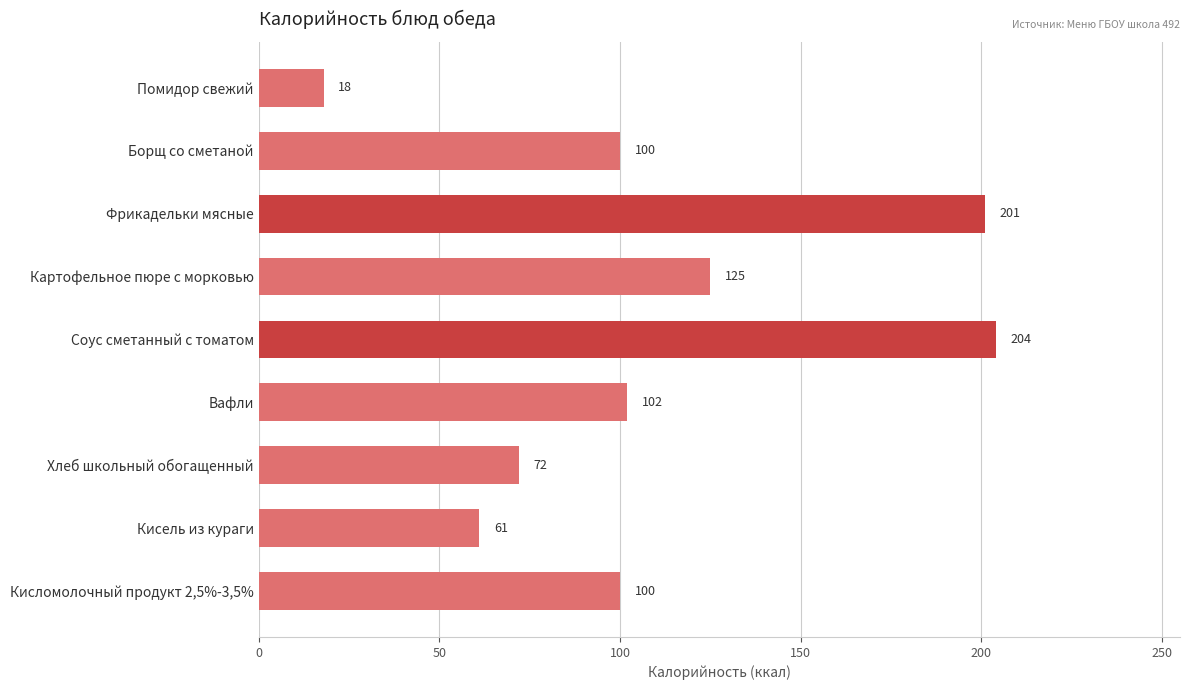

At which label is the value closest to 111?

Вафли